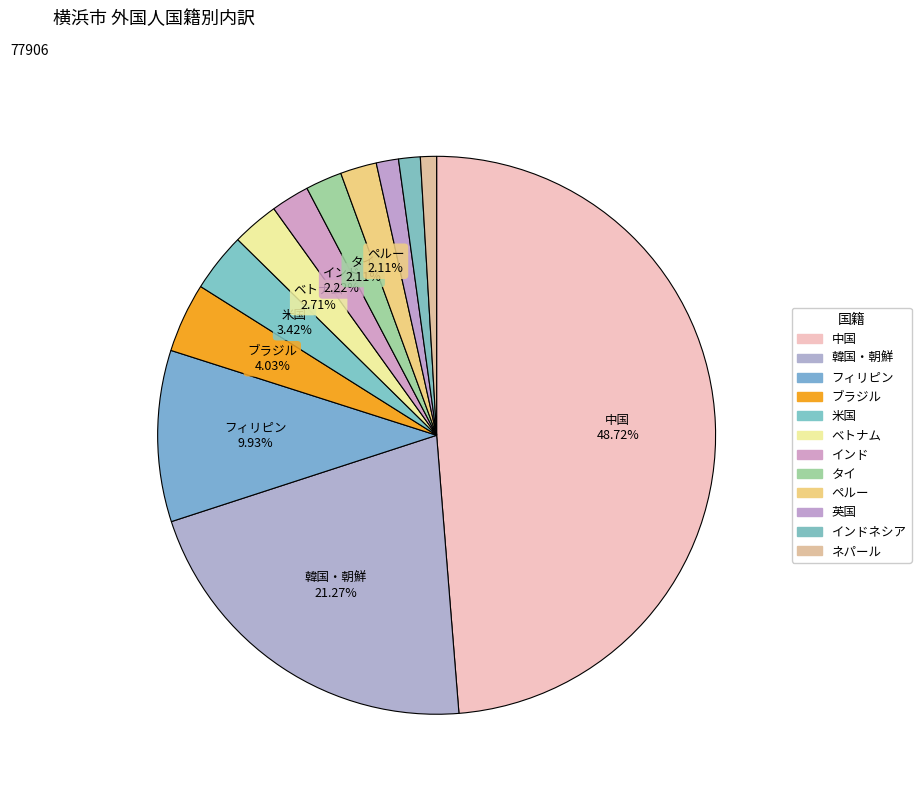

Which slice is the largest?

中国